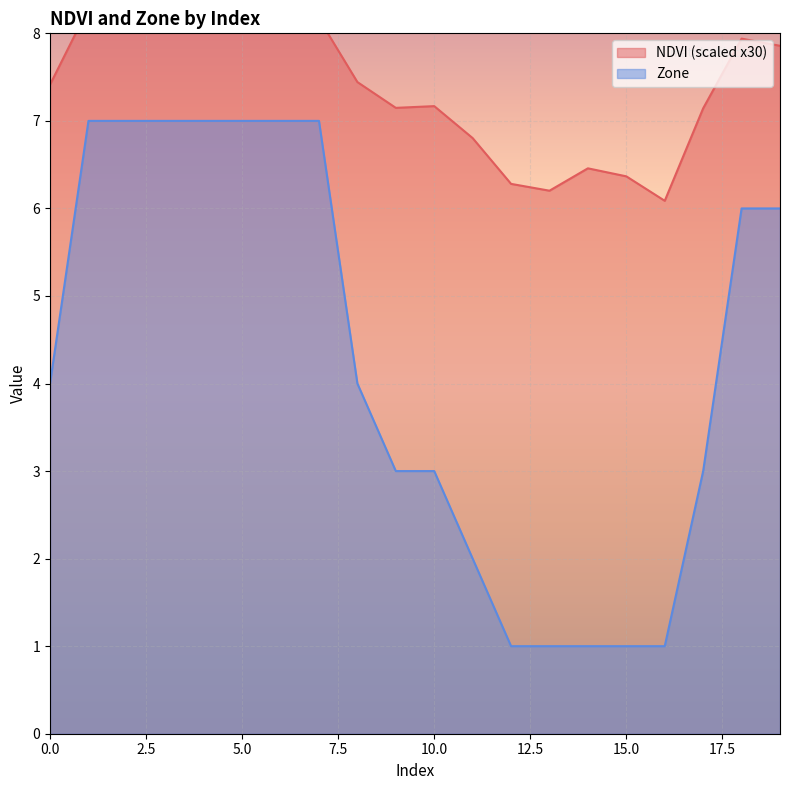

True or false: Zone has more than 2 interior local peaks.

False